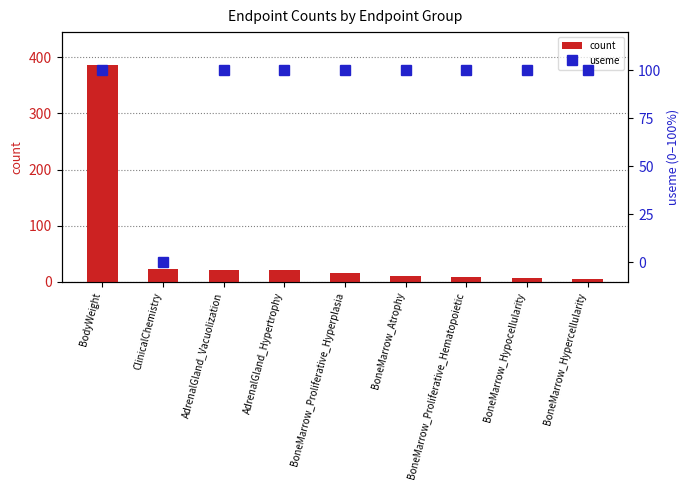

List the labels in order of count value, largest first.

BodyWeight, ClinicalChemistry, AdrenalGland_Vacuolization, AdrenalGland_Hypertrophy, BoneMarrow_Proliferative_Hyperplasia, BoneMarrow_Atrophy, BoneMarrow_Proliferative_Hematopoietic, BoneMarrow_Hypocellularity, BoneMarrow_Hypercellularity